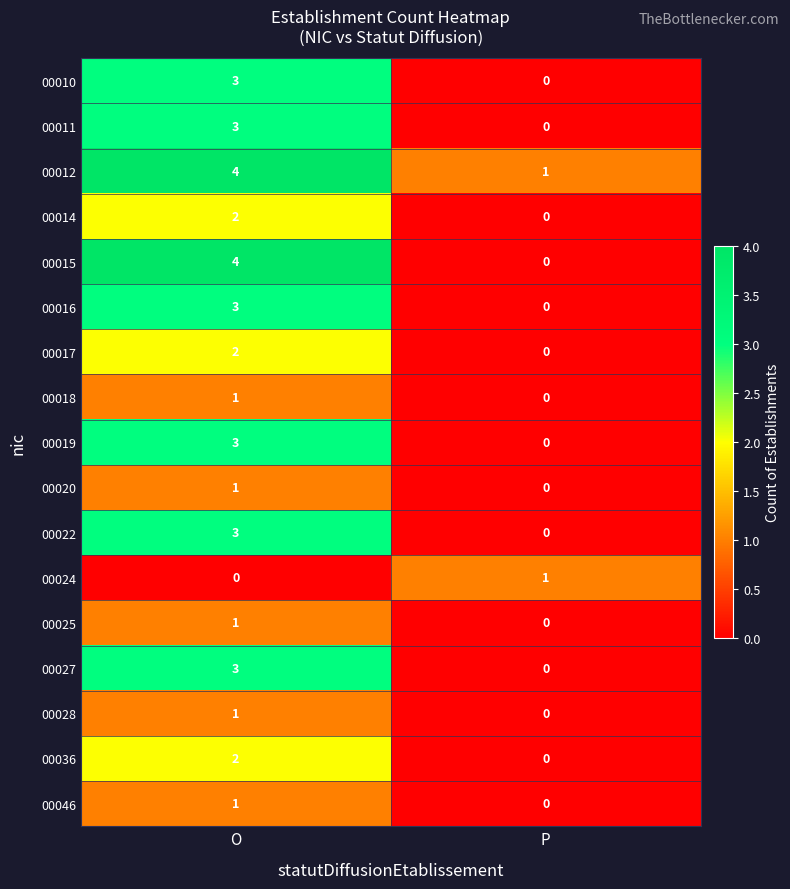

The value of 00046 at P is 0. True or false?

True